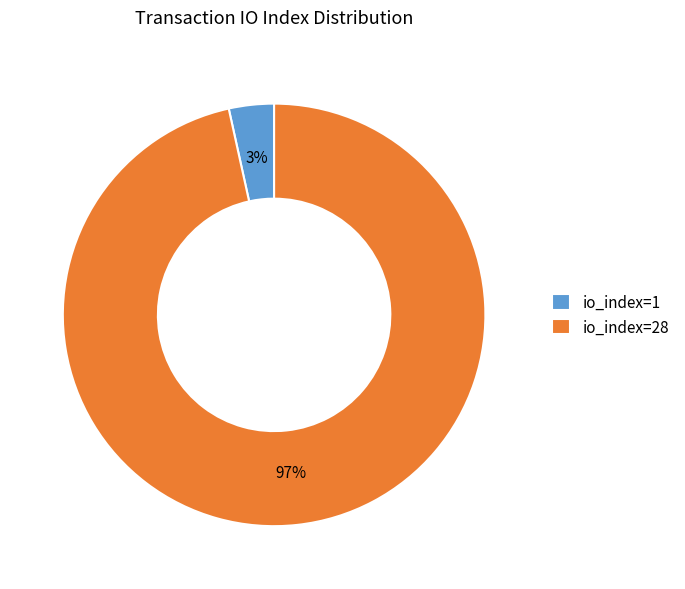

What percentage is the io_index=28 slice, to the nearest percent?

97%